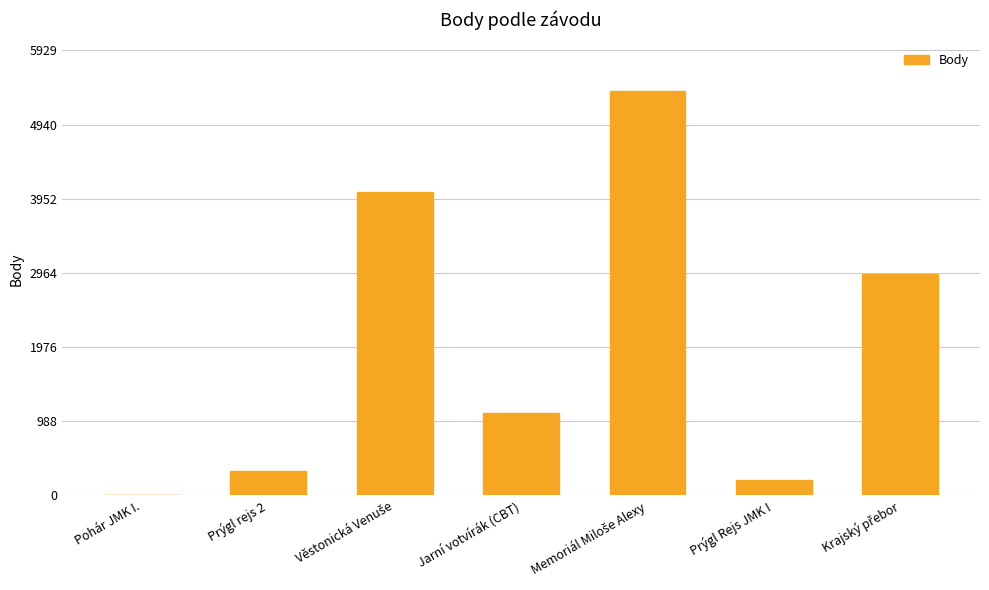

How many values are above zero?

6